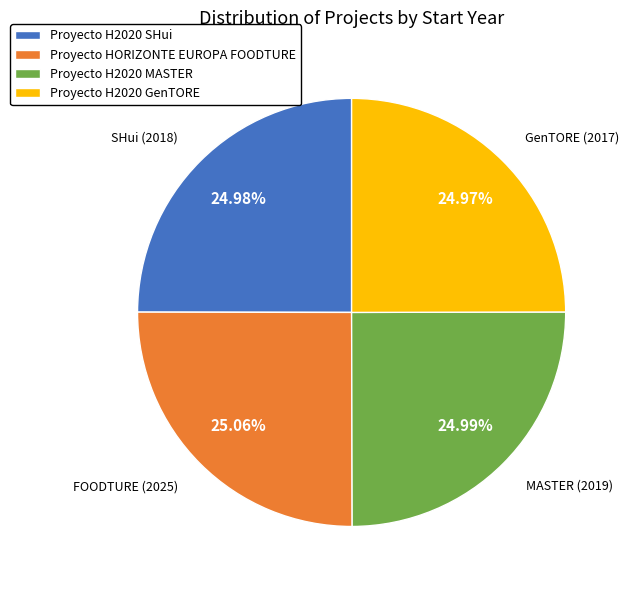

Is the sum of Proyecto H2020 MASTER and Proyecto HORIZONTE EUROPA FOODTURE greater than half?

Yes